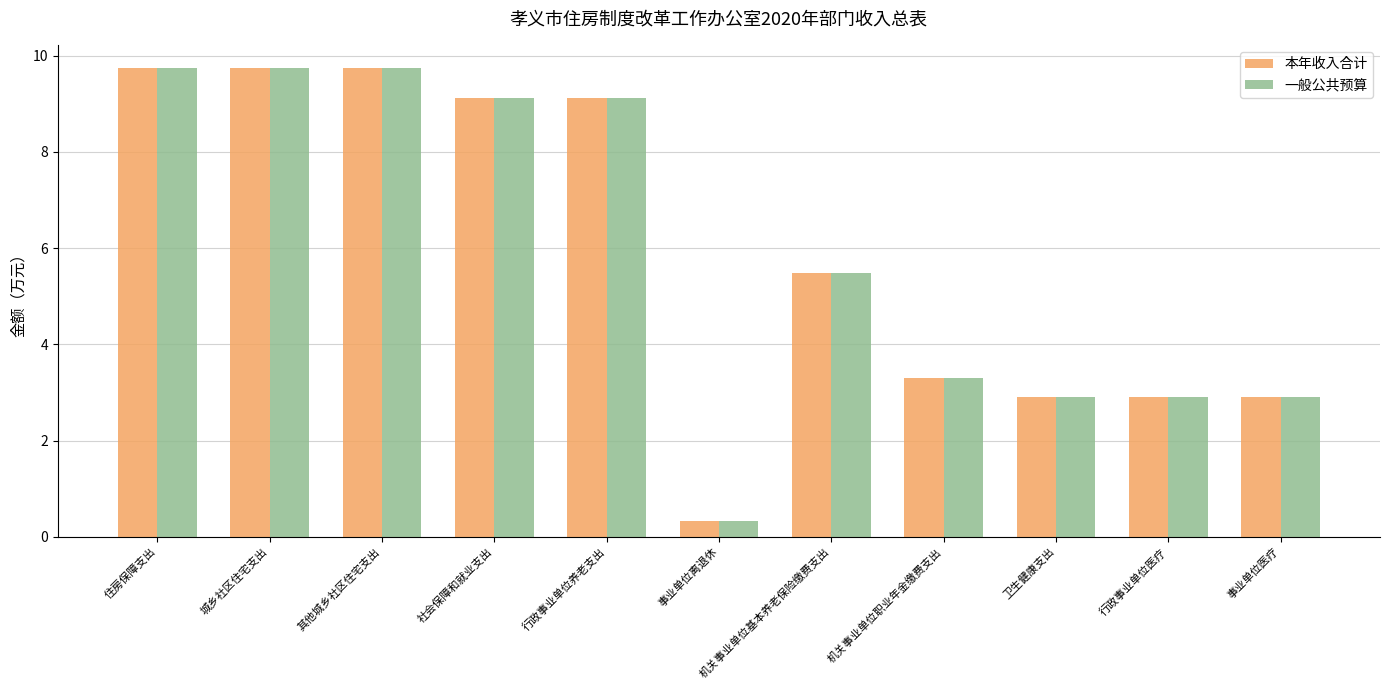

Which series has the largest range (max minus min)?

本年收入合计